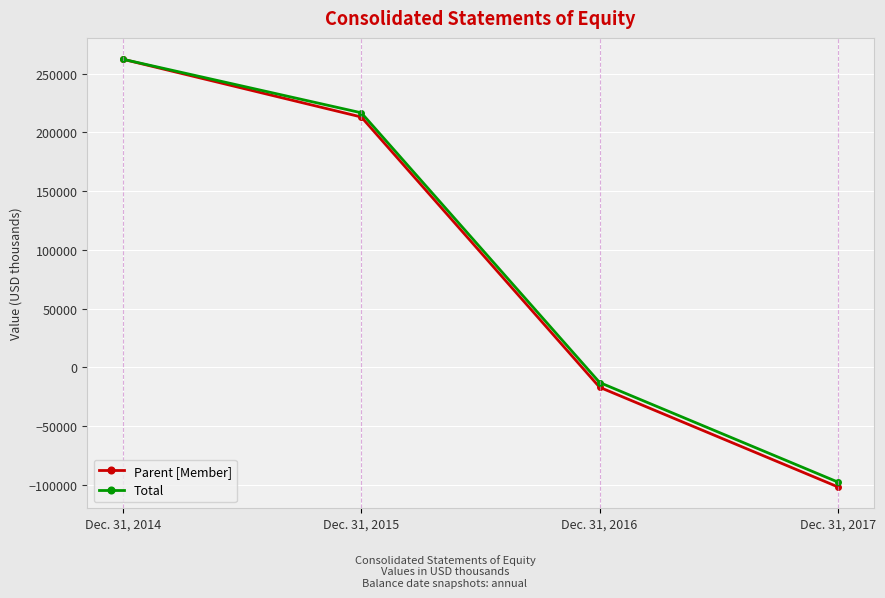

Count the number of data series in this chart.

2